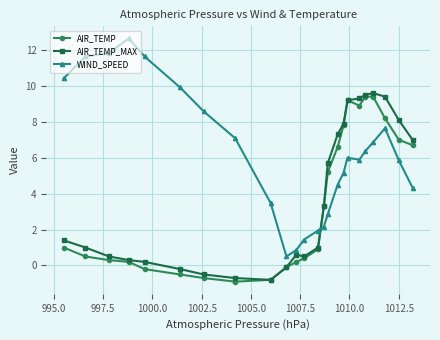

After their last crossing, which series has the higher values: AIR_TEMP or WIND_SPEED?

AIR_TEMP